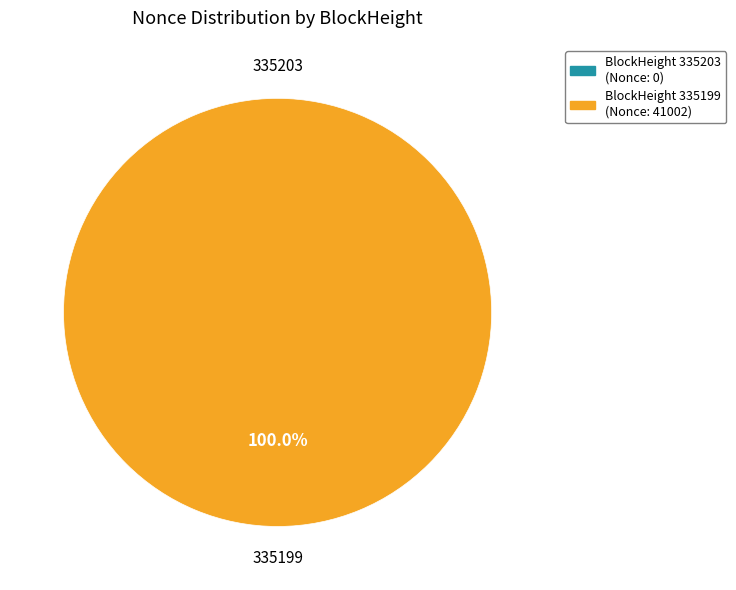

Which category has the smallest portion of the pie?

335203